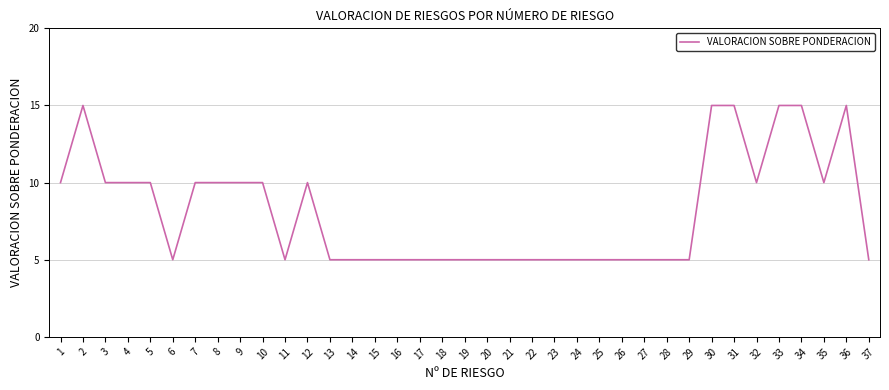

The value at 37 is 5. True or false?

True